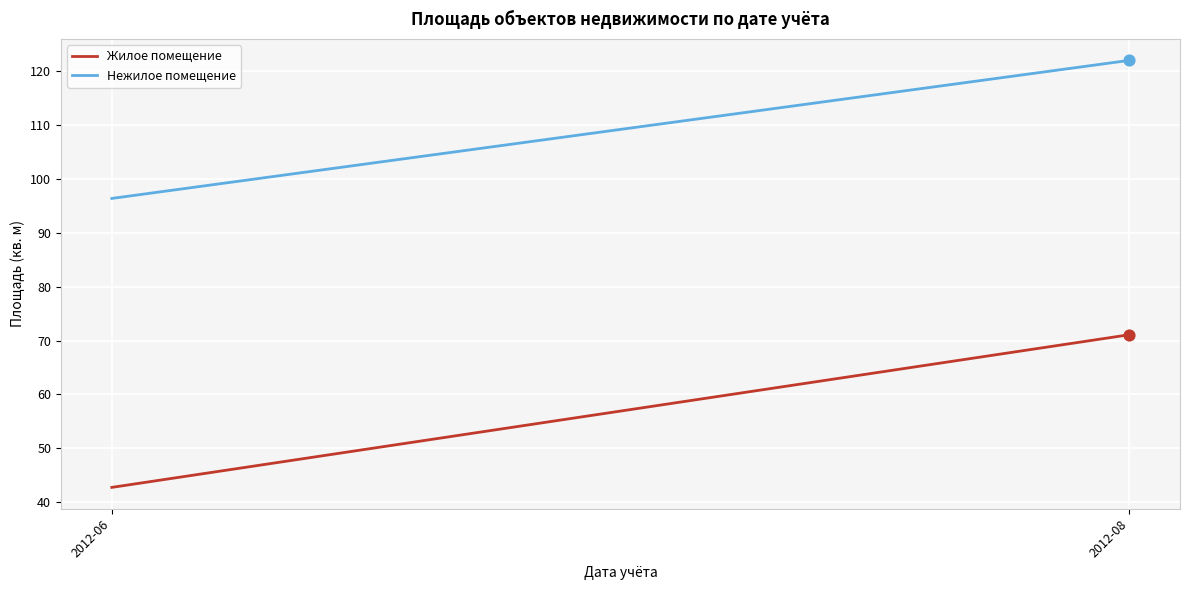

What is the total value across all series at 2012-08?

193.1